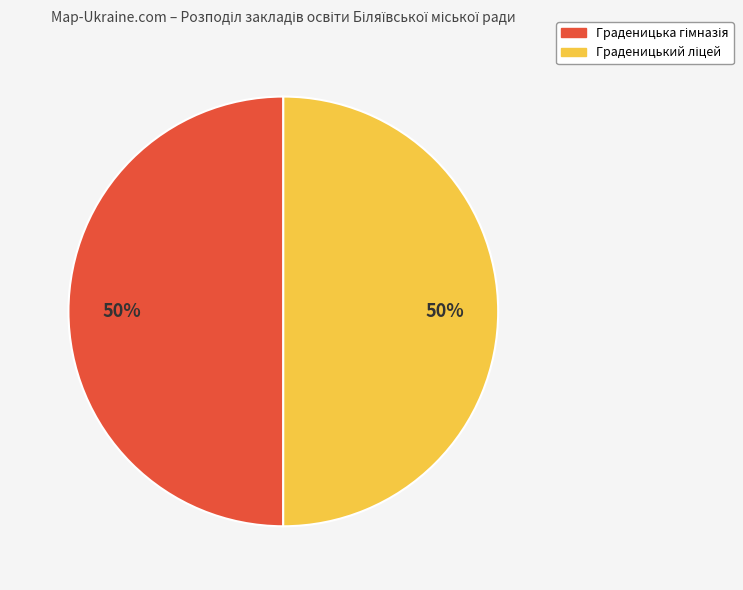

How many slices are in this pie chart?

2